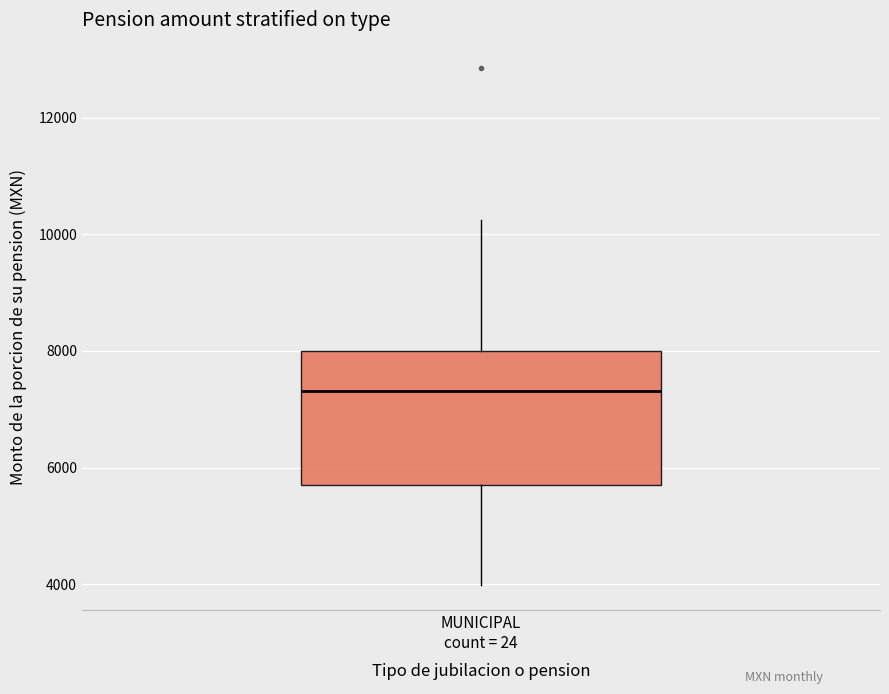

Transcribe this box plot: give where the median line is, the range the box spans, and where the two whiskers end, as read against the y-axis. The values are not printed on the chart, so give them approximately, as read against the axis.

median 7400, box 5600 to 8000, whiskers 4000 to 10200